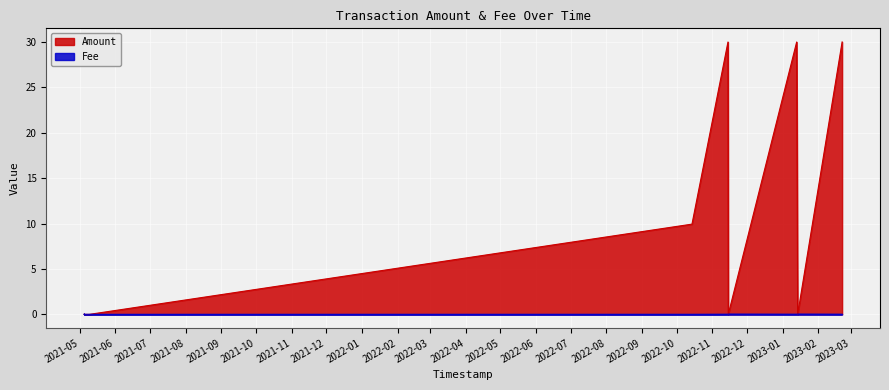

Where is Fee nearest to the value 0?

2021-05-04 23:19:54